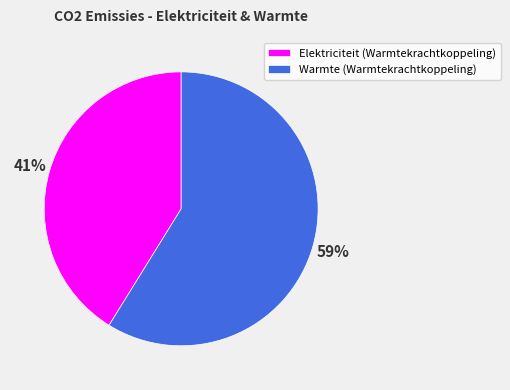

Between Warmte (Warmtekrachtkoppeling) and Elektriciteit (Warmtekrachtkoppeling), which is larger?

Warmte (Warmtekrachtkoppeling)